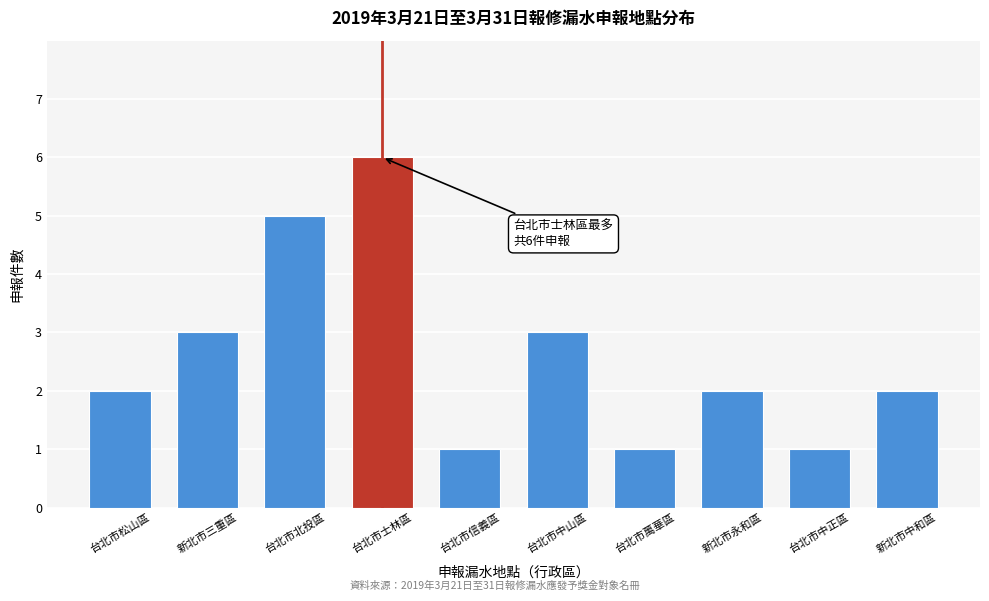

Reading left to right, extract all data points from this chart.

台北市松山區=2	新北市三重區=3	台北市北投區=5	台北市士林區=6	台北市信義區=1	台北市中山區=3	台北市萬華區=1	新北市永和區=2	台北市中正區=1	新北市中和區=2